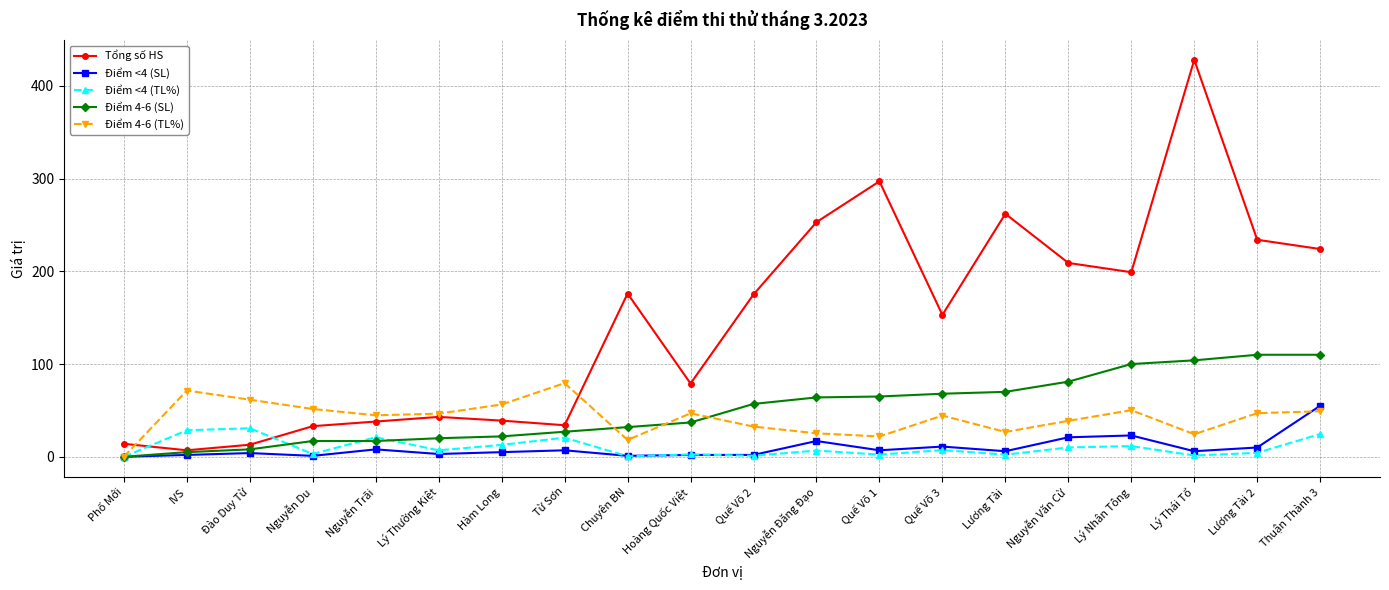

True or false: Điểm 4-6 (TL%) has more than 2 interior local peaks.

True